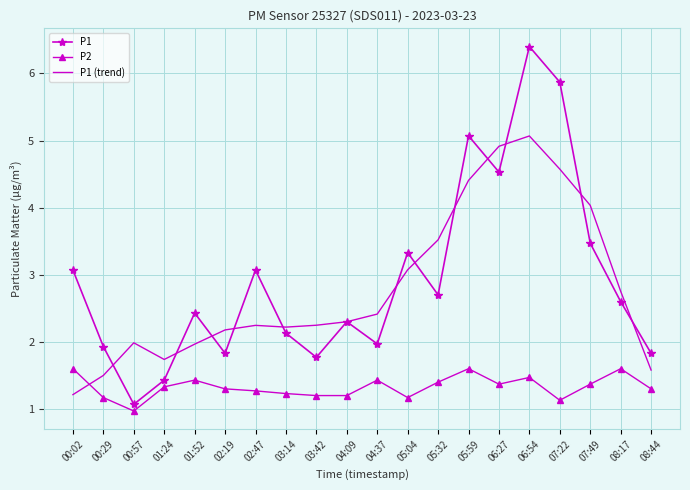

What is the total value across all series at 05:59?

11.1